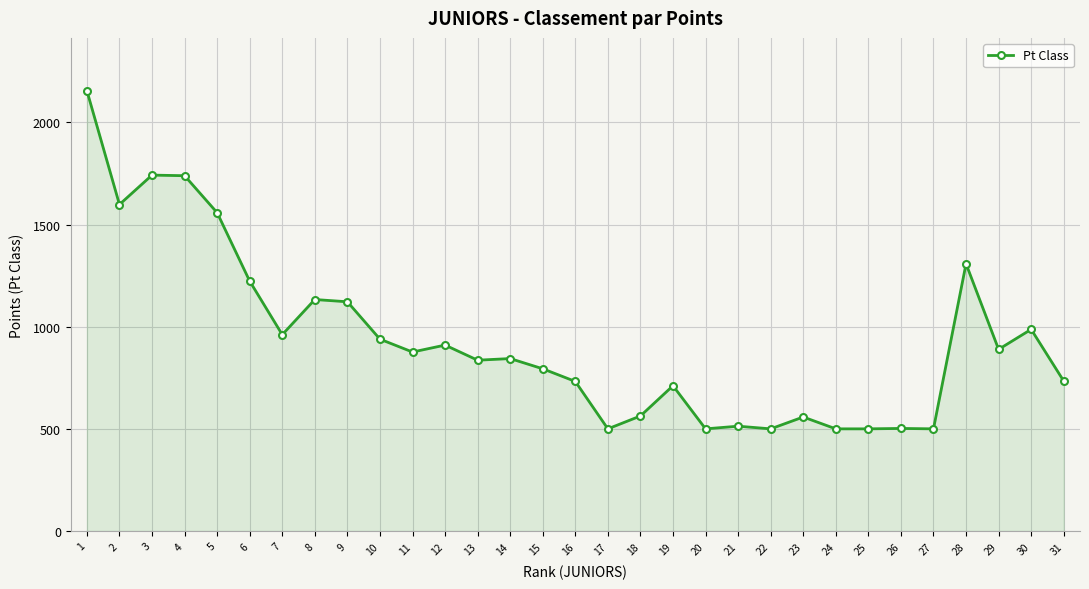

Where does the data first go above 844?

1